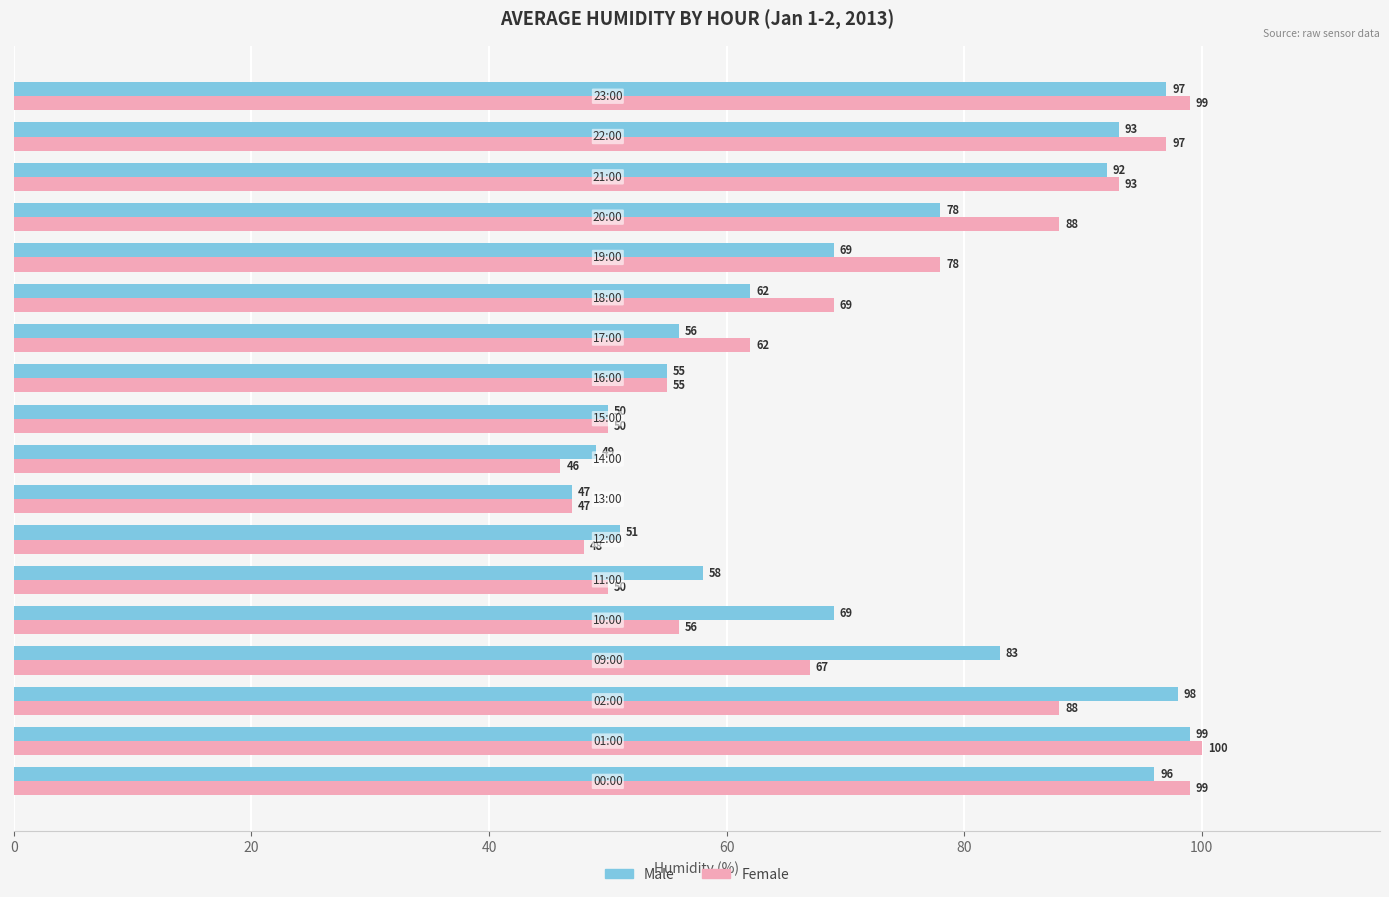

List the series in order of their peak value, lowest first.

Male, Female